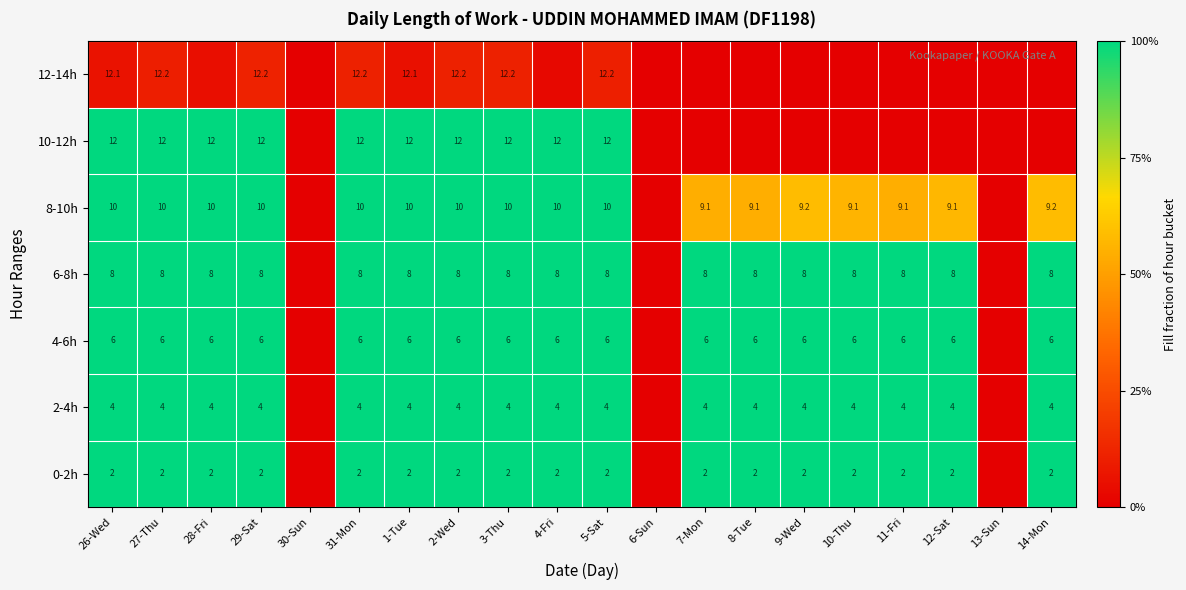

Is the value of 6-8h at 4-Fri greater than the value of 0-2h at 11-Fri?

Yes